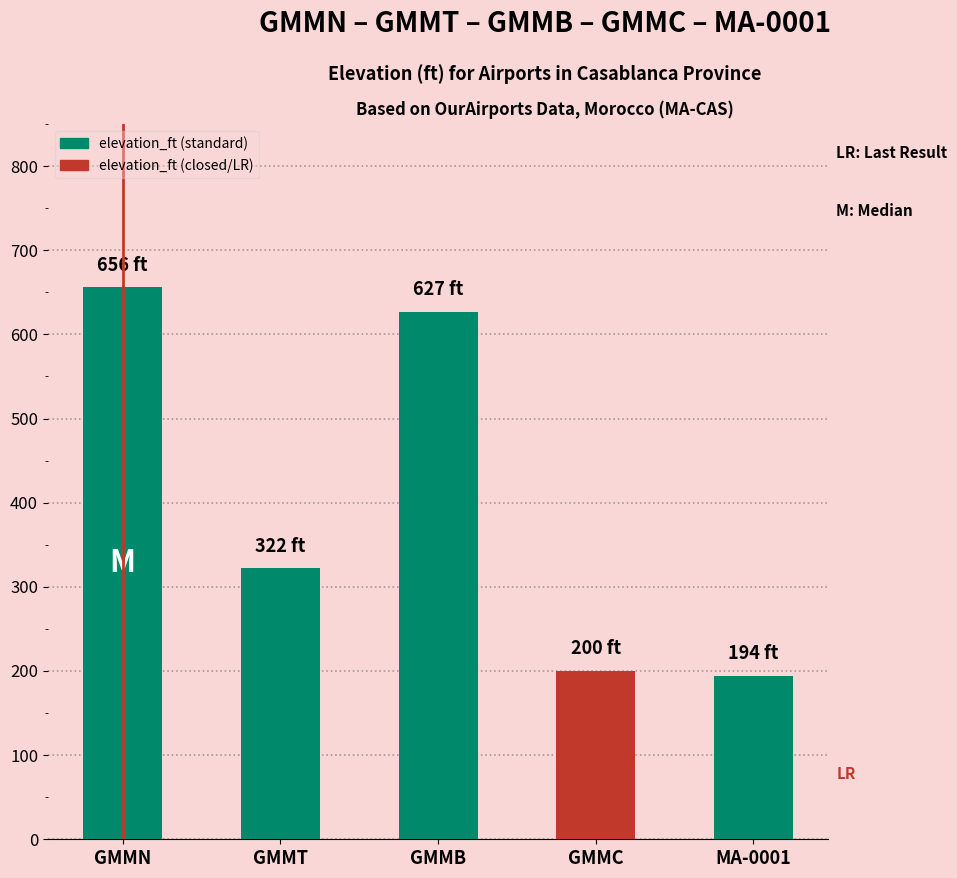

Is it true that the value at MA-0001 is 268?

False